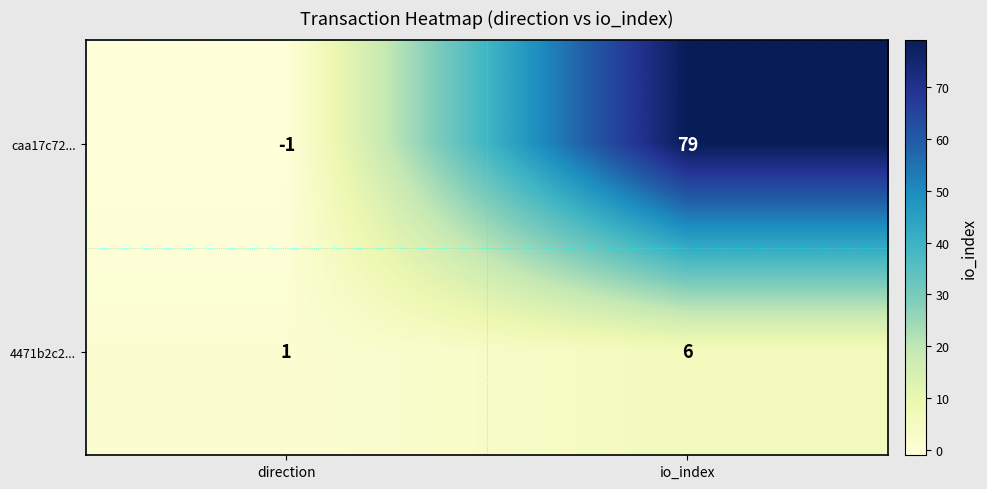

Which series has the largest range (max minus min)?

caa17c72...